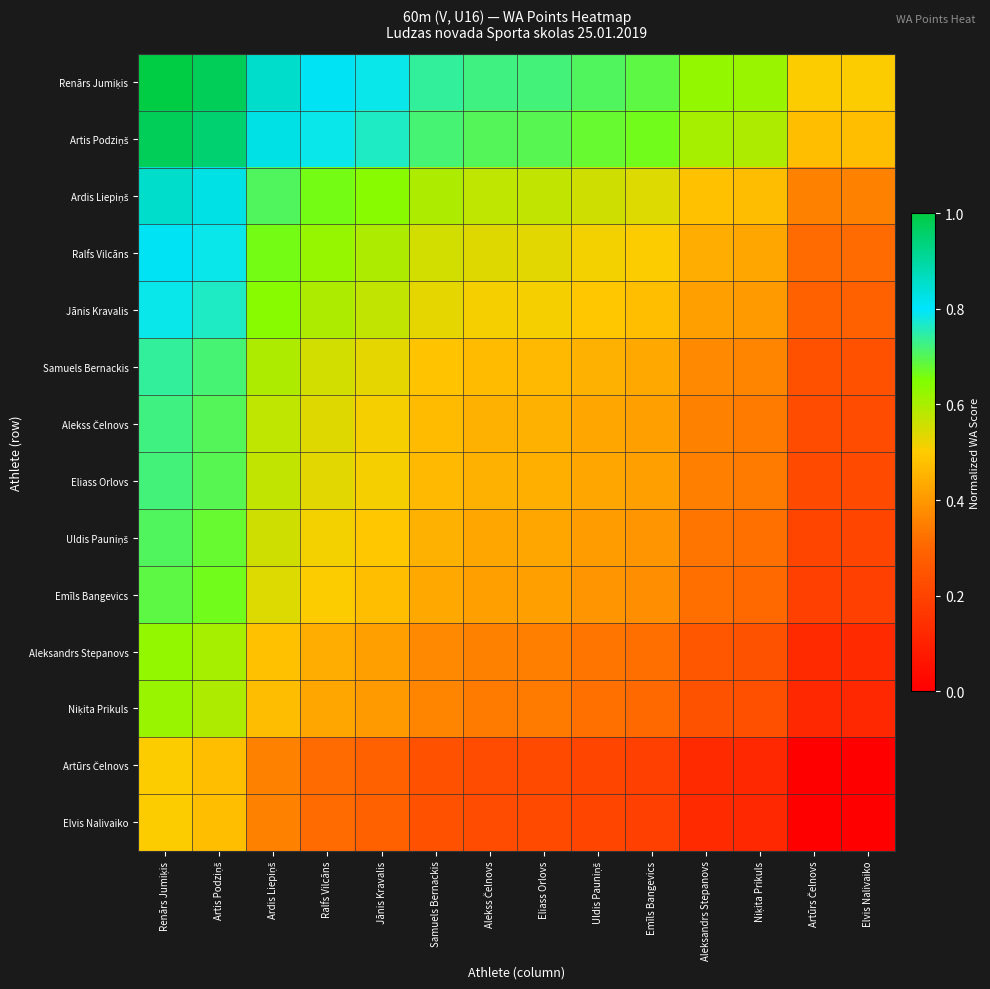

Between Artis Podziņš and Emīls Bangevics, which is larger?

Artis Podziņš